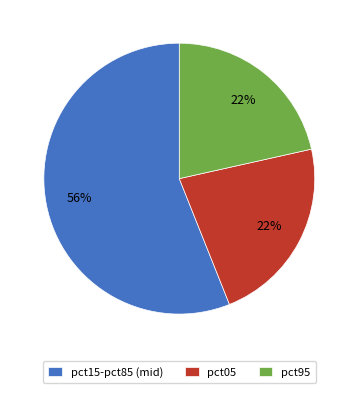

To the nearest percent, what percentage of the pie is pct95?

22%